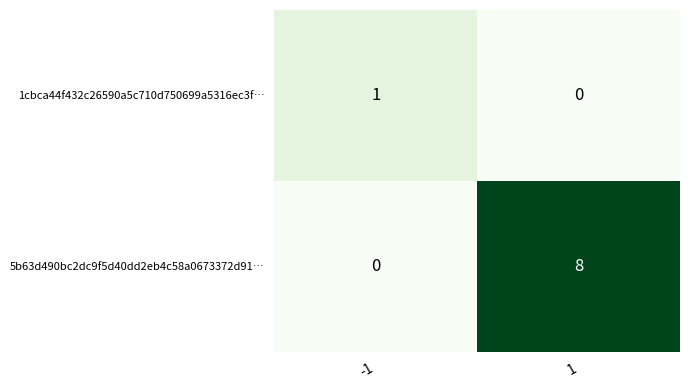

List the series in order of their overall mean, lowest first.

1cbca44f432c26590a5c710d750699a5316ec3f…, 5b63d490bc2dc9f5d40dd2eb4c58a0673372d91…